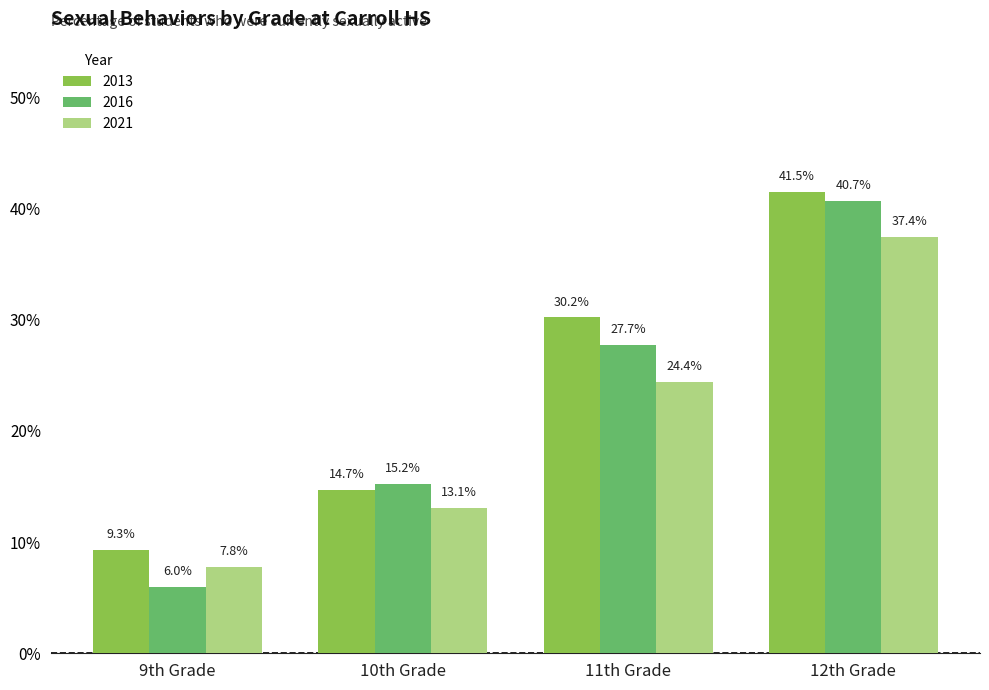

The value of 2013 at 10th Grade is 0.1. True or false?

False